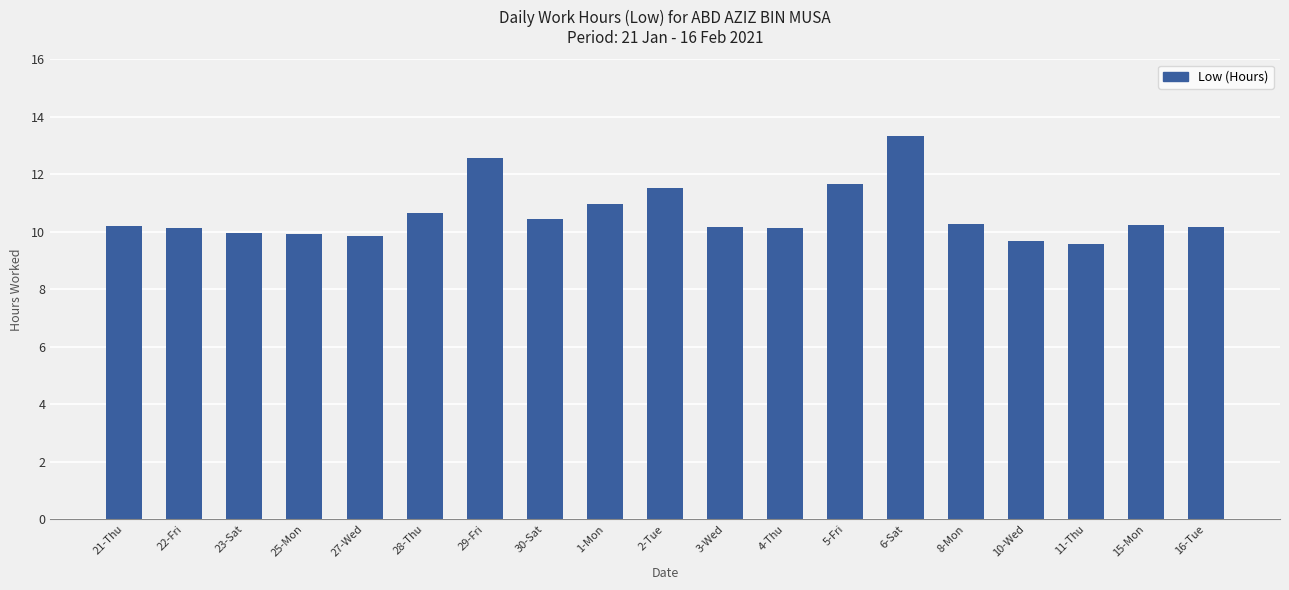

What is the maximum value shown in the chart?

13.3